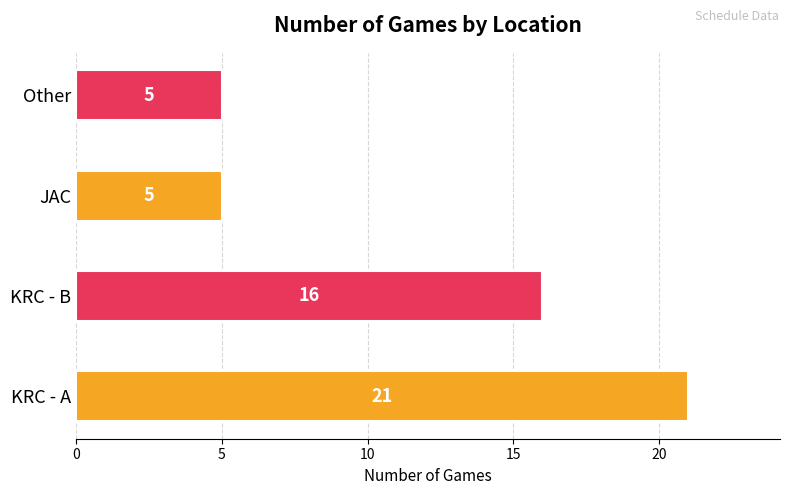

What is the maximum value shown in the chart?

21